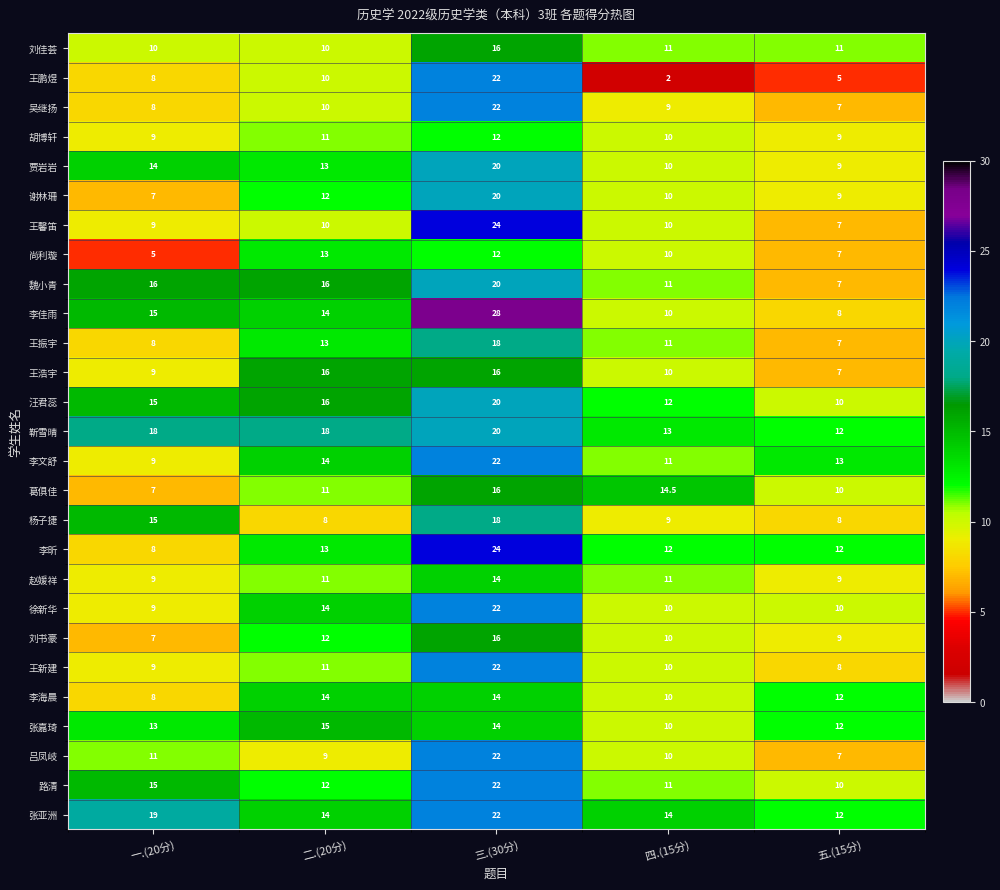

What is the minimum value shown in the chart?

2.0